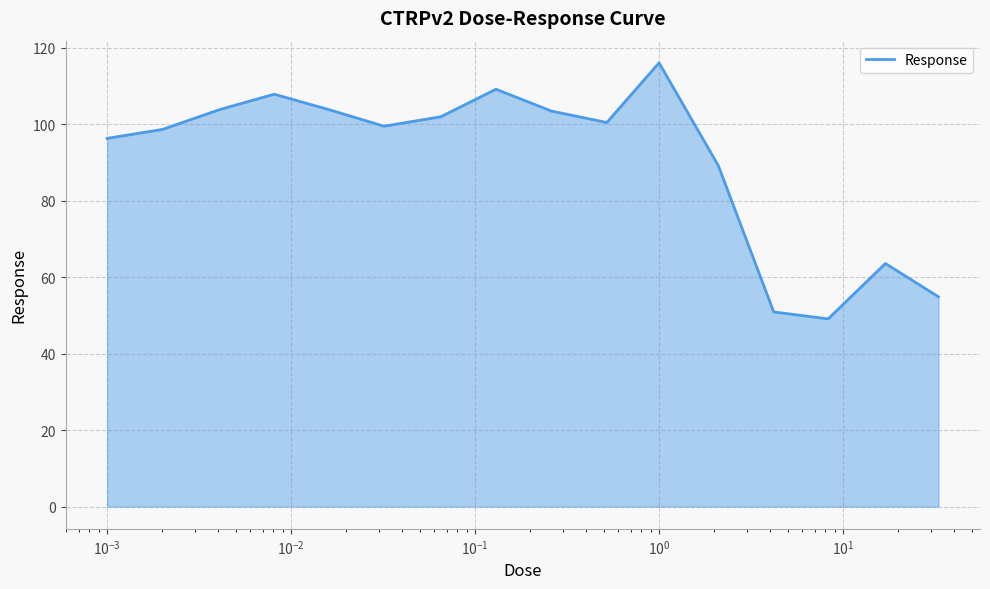

How many lines are shown in the chart?

1